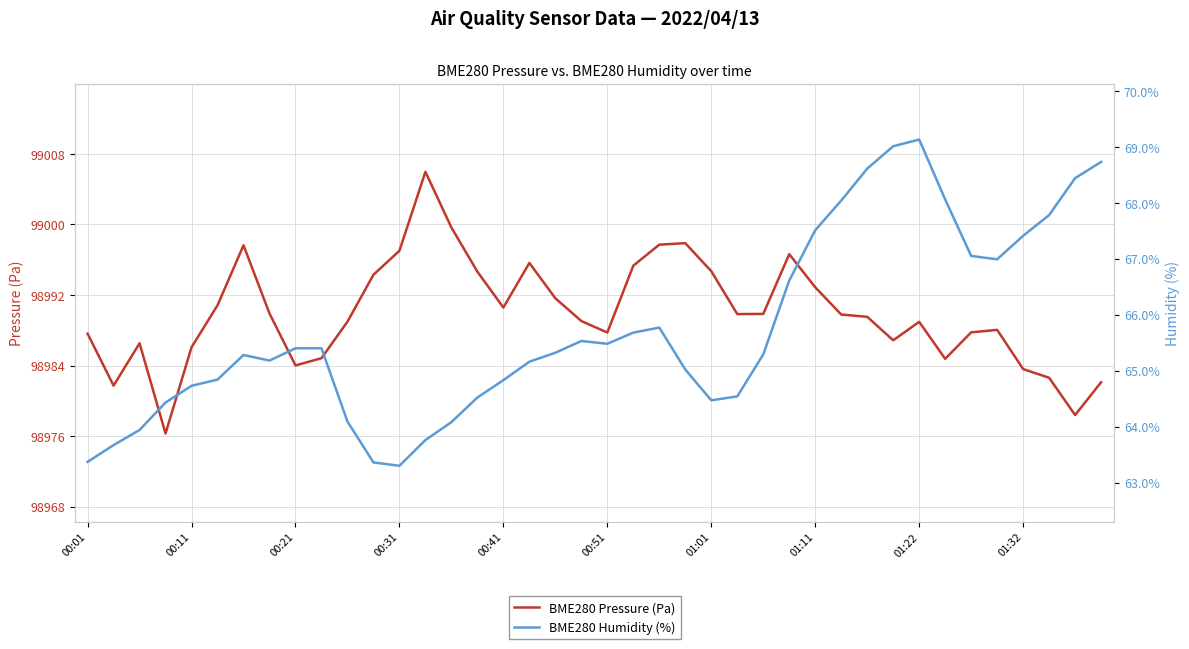

What is the value of the BME280 Pressure (Pa) point at the 37th from the left?

98983.6